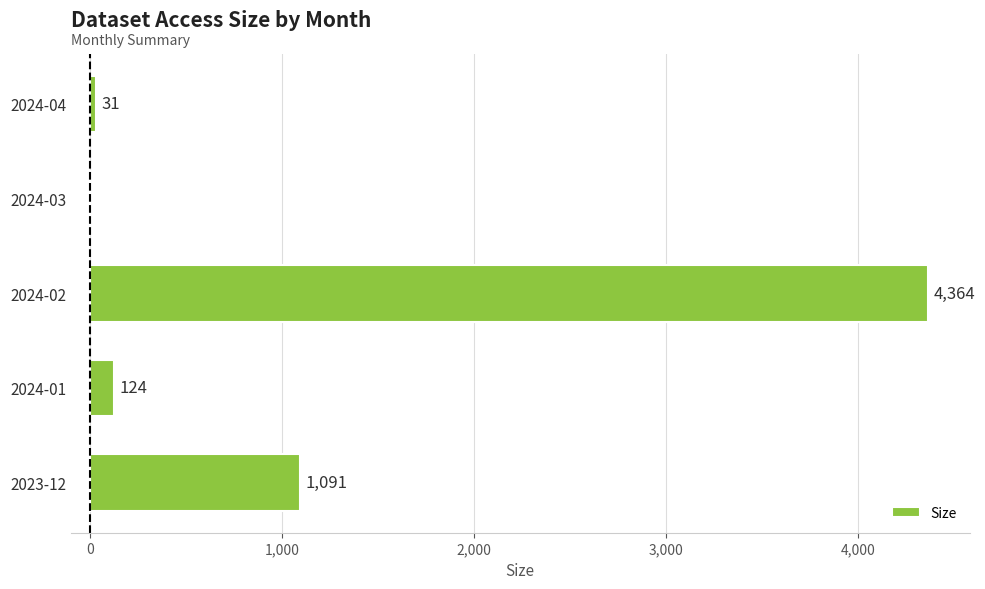

Reading top to bottom, extract all data points from this chart.

2024-04=31	2024-03=0	2024-02=4364	2024-01=124	2023-12=1091